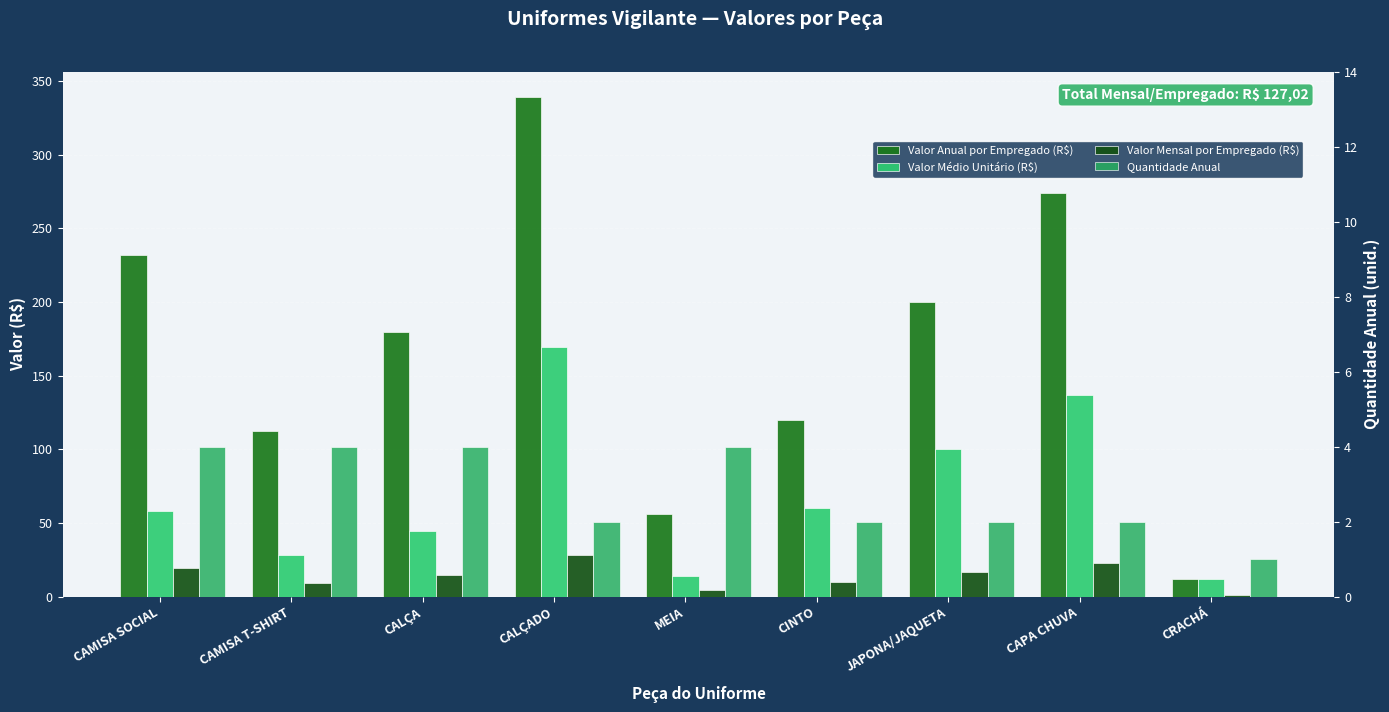

What is the average value of the Valor Anual por Empregado (R$) series?

169.4